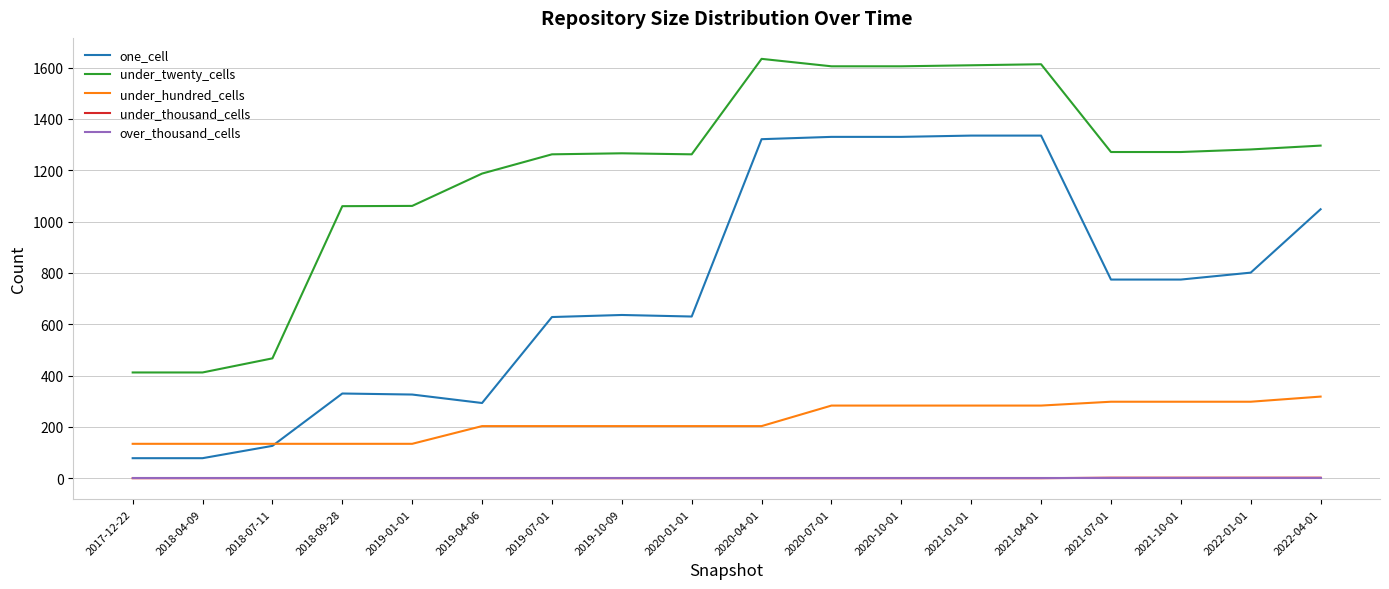

True or false: one_cell and under_thousand_cells cross at least once.

False